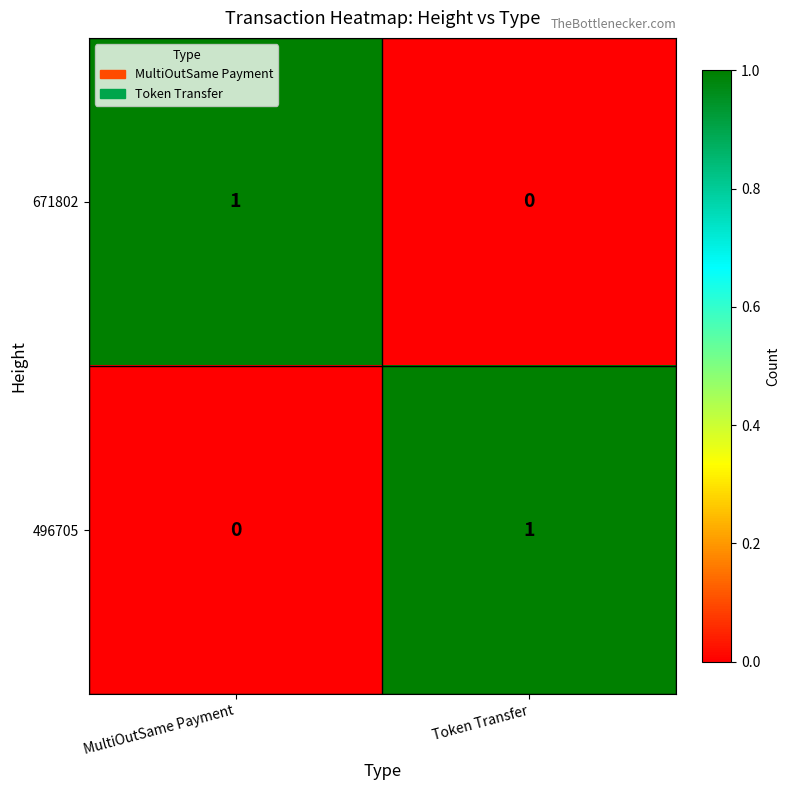

Is the value of 496705 at MultiOutSame Payment greater than the value of 671802 at MultiOutSame Payment?

No